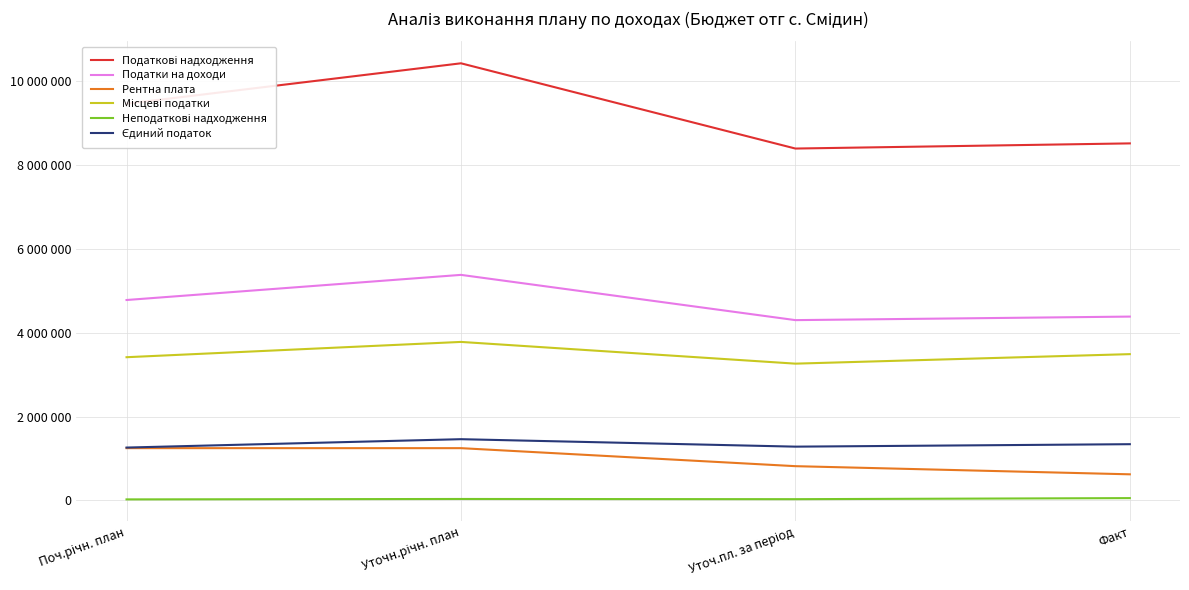

What is the sum of all Рентна плата values?

3925562.0